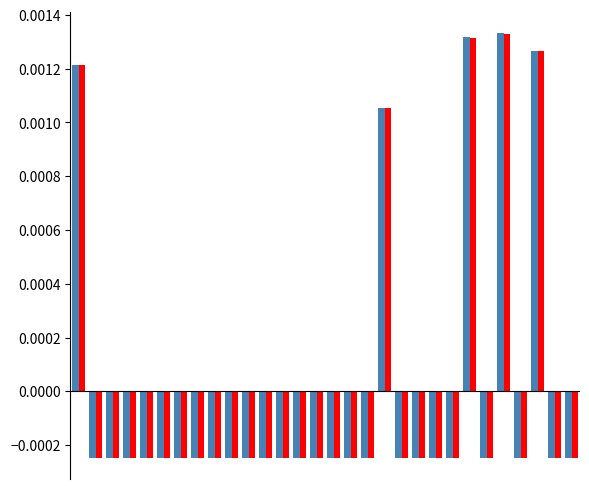

The value of m(x) at 20 is -0.0. True or false?

False